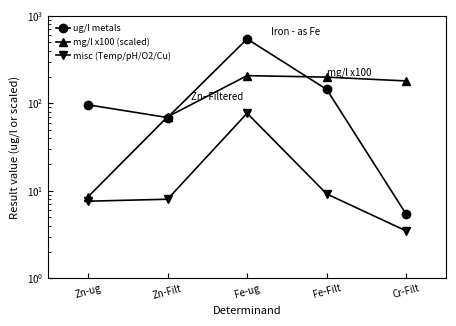

What is the average value of the mg/l x100 (scaled) series?

132.9